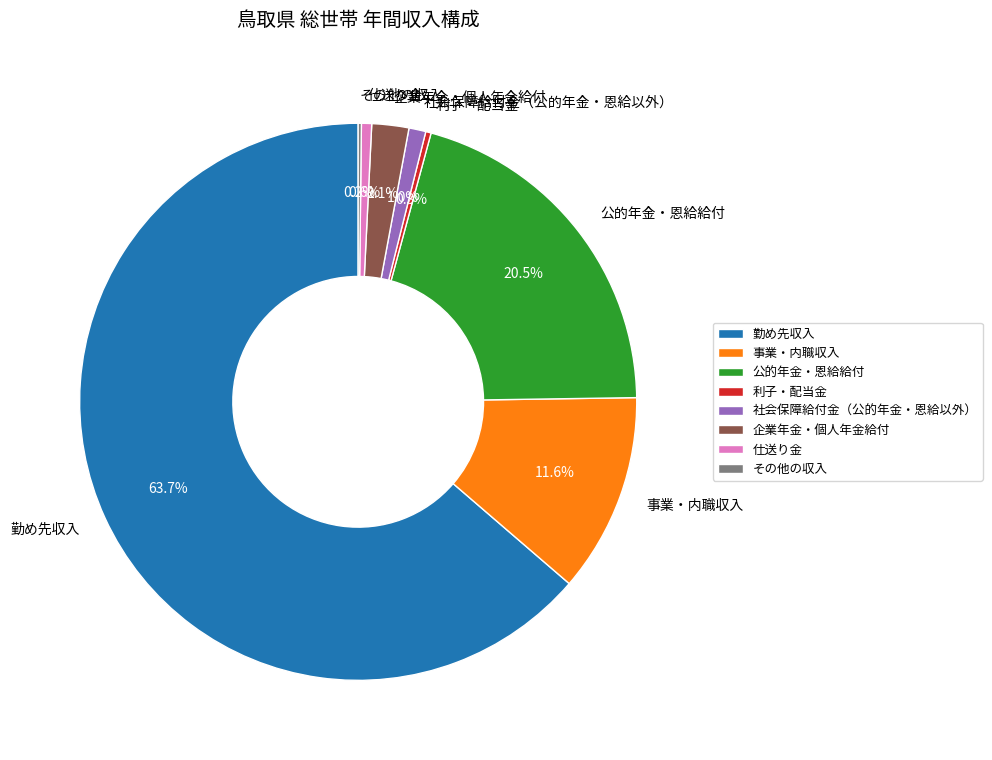

Do 勤め先収入 and 社会保障給付金（公的年金・恩給以外） together represent more than half of the pie?

Yes